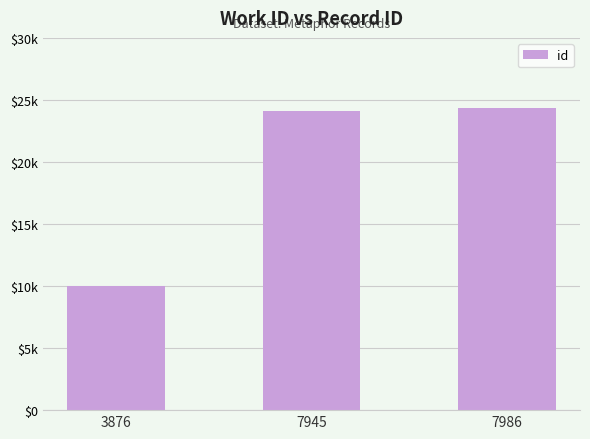

Rank the categories by value from lowest to highest.

3876, 7945, 7986